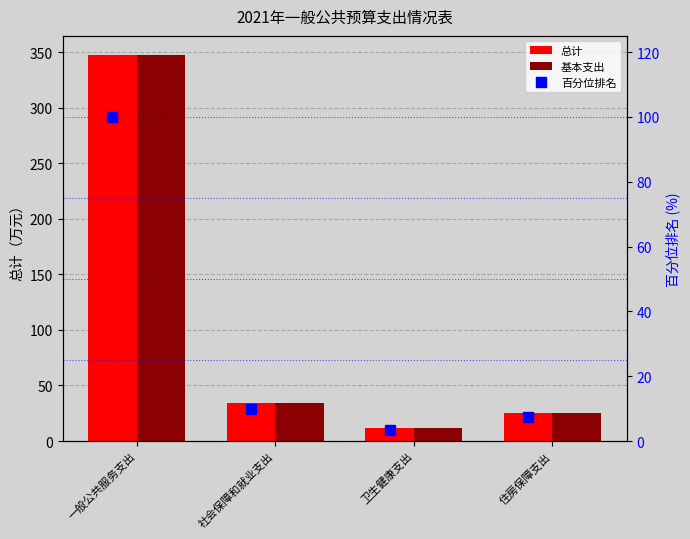

What value does the 基本支出 series have at 卫生健康支出?

12.1